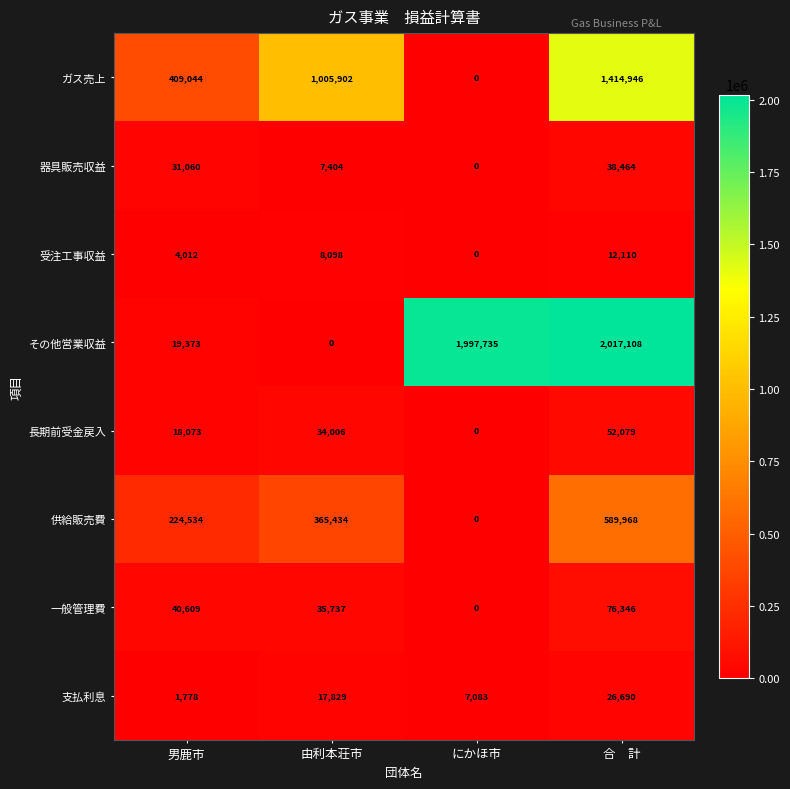

How many data points does each series have?

4